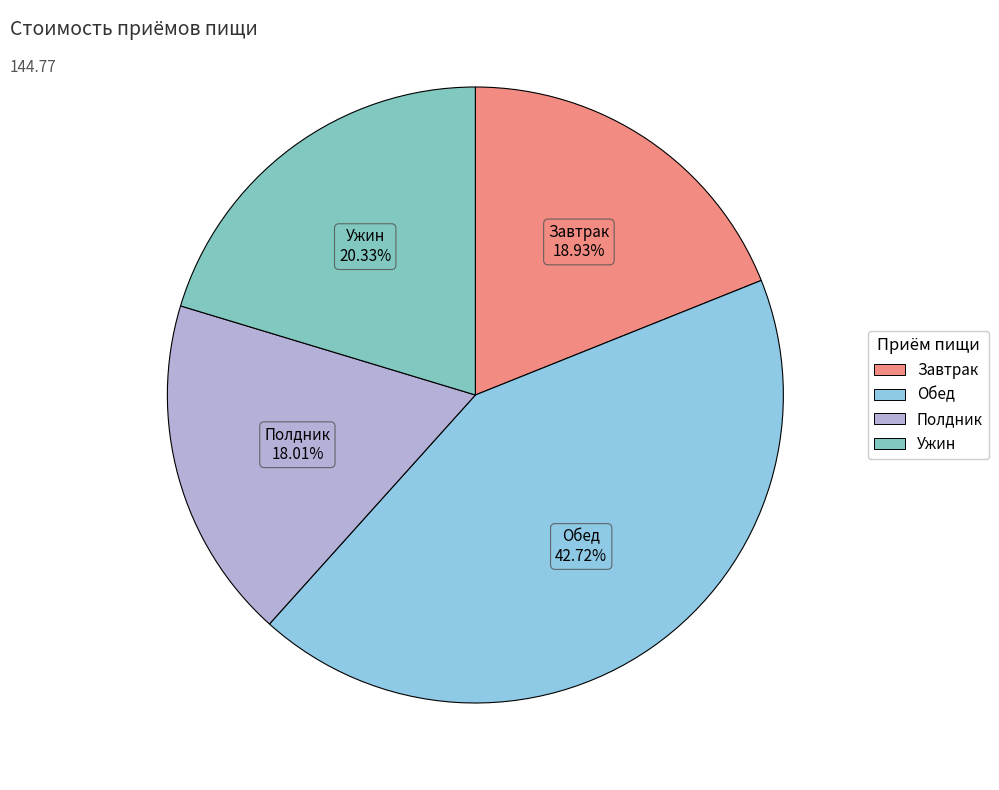

How much of the chart is everything except Полдник?

82.0%